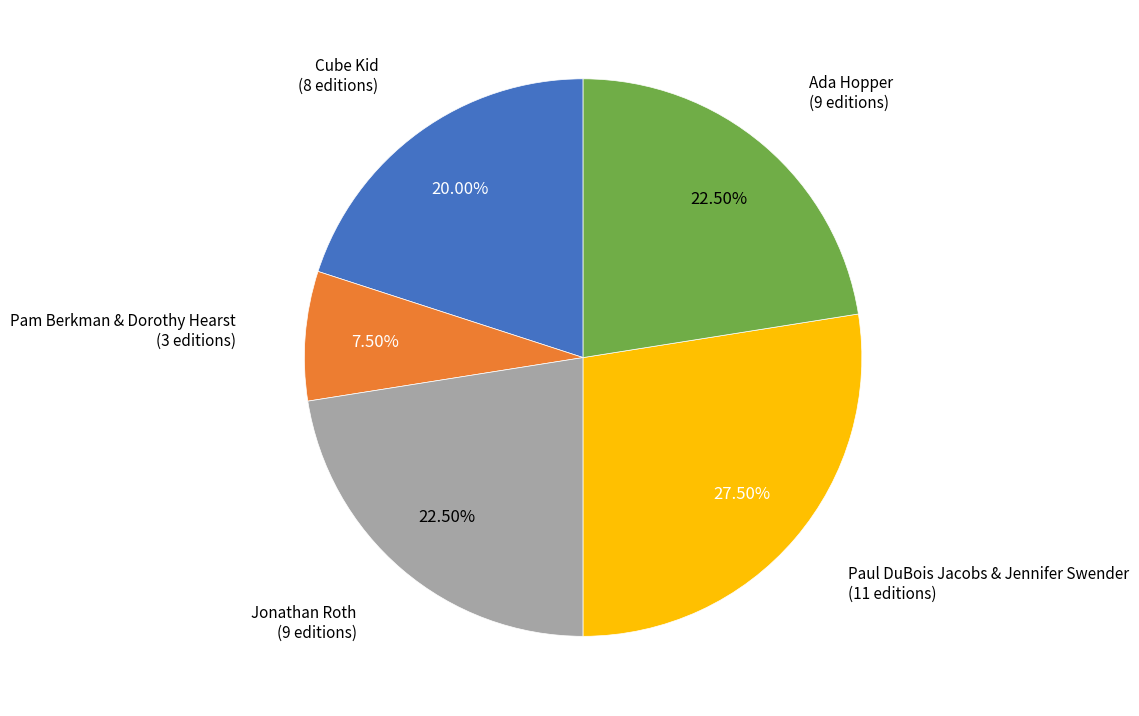

Is there a majority slice in this chart?

No